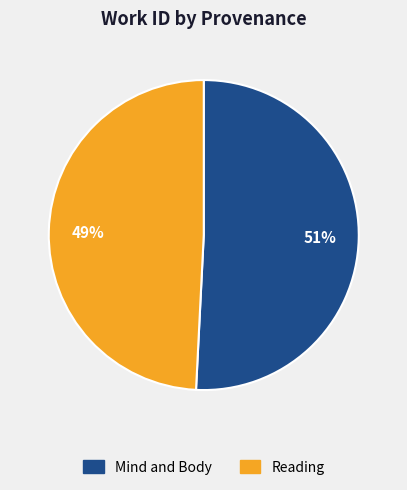

Does any single category account for the majority?

Yes